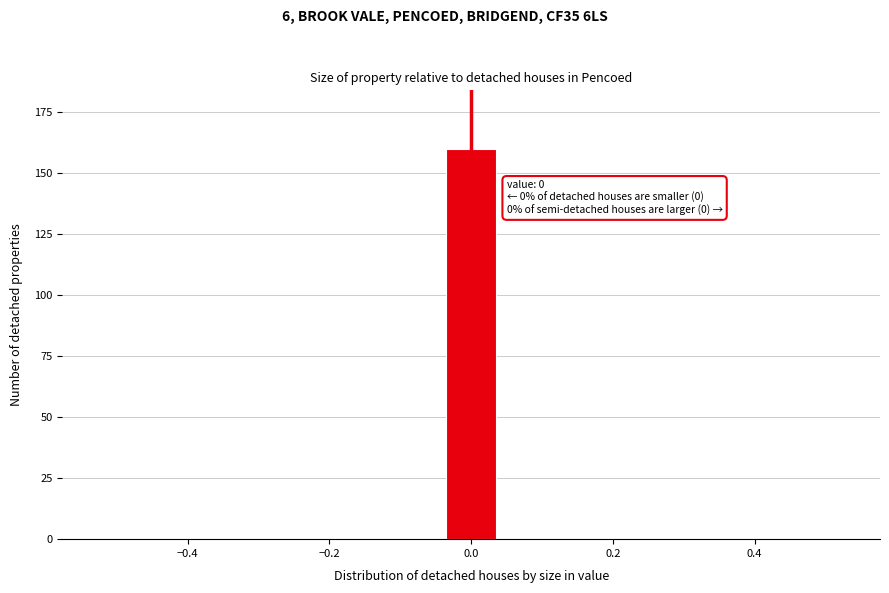

Read against the x-axis, roughly where is the centre of the tallest bar?

0.00